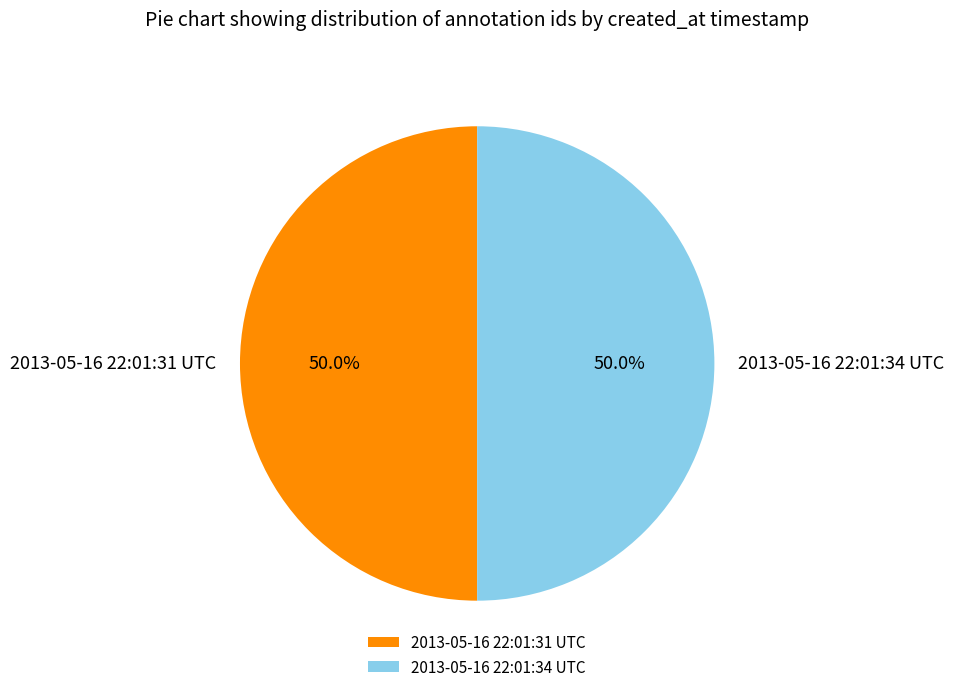

How many segments does this pie chart have?

2